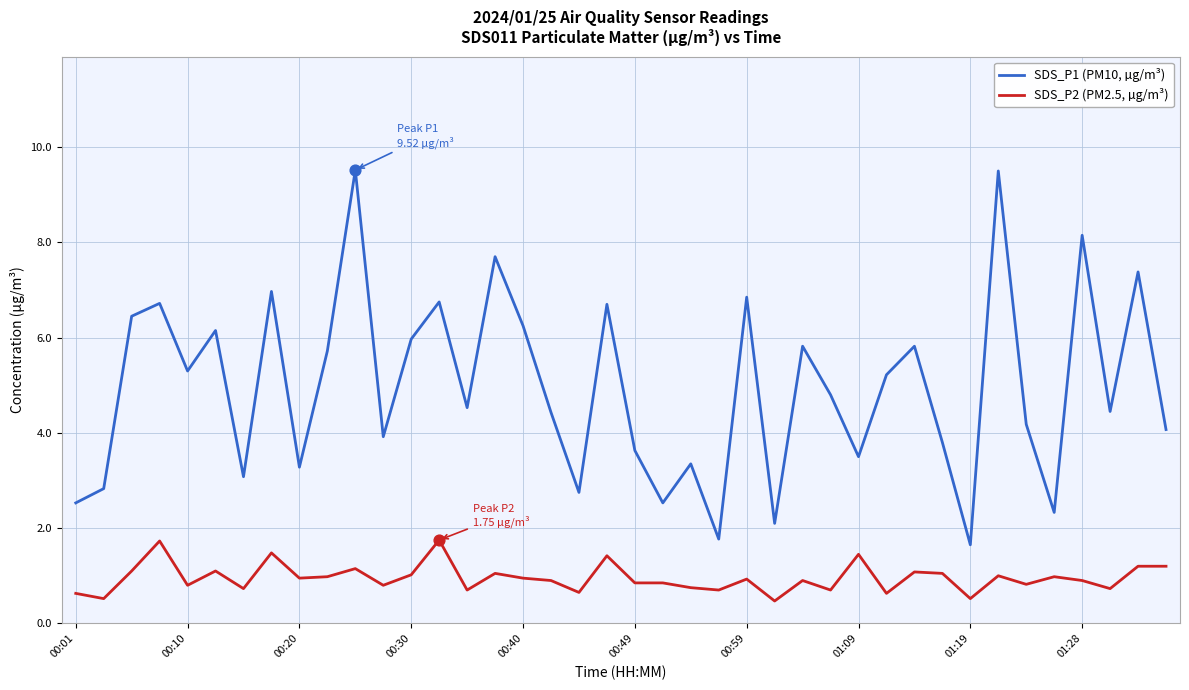

Which series has the largest total across all categories?

SDS_P1 (PM10, µg/m³)